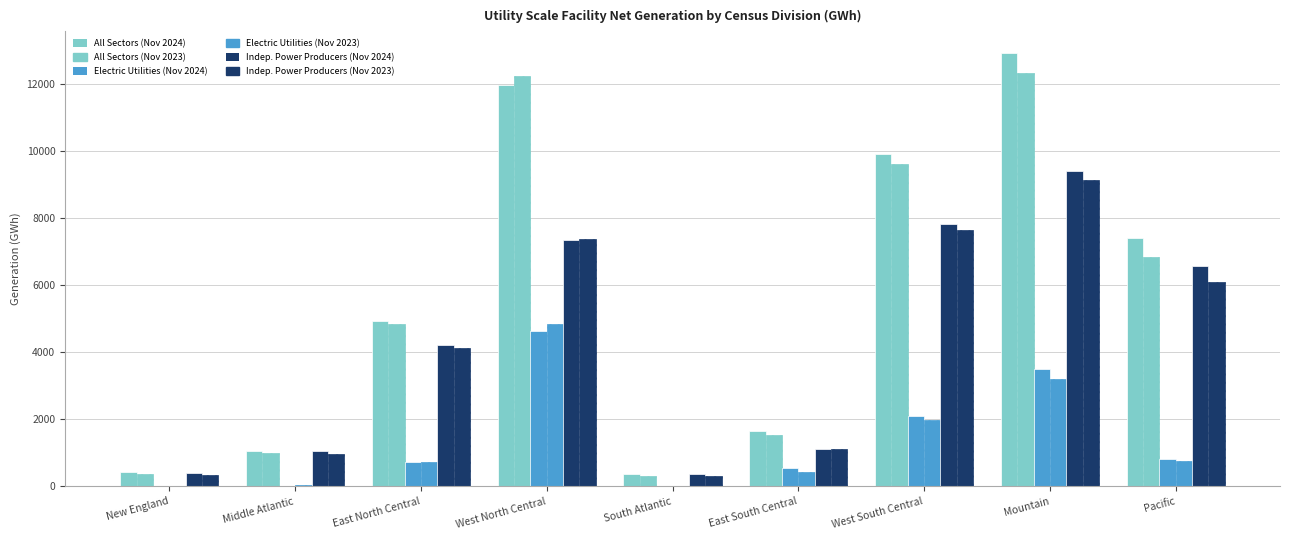

Count the number of categories in the chart.

9